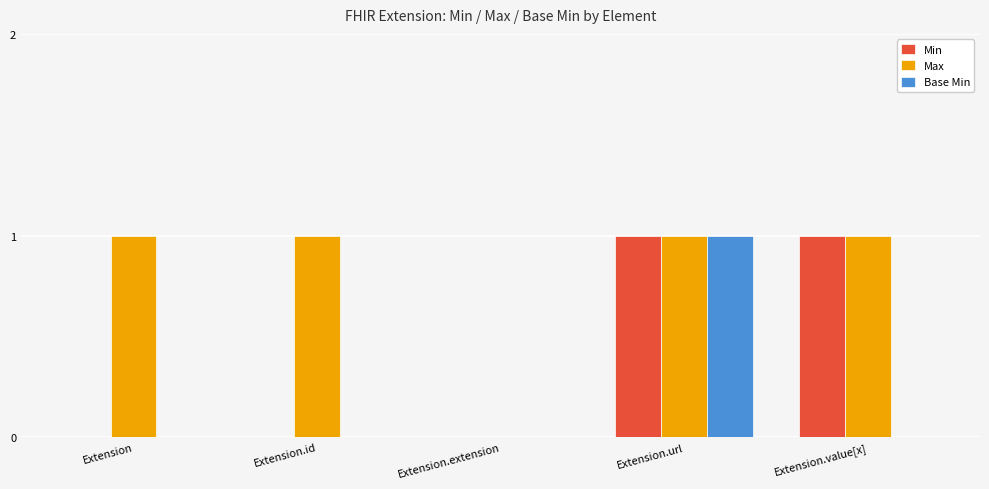

The value of Base Min at Extension.value[x] is 1. True or false?

False